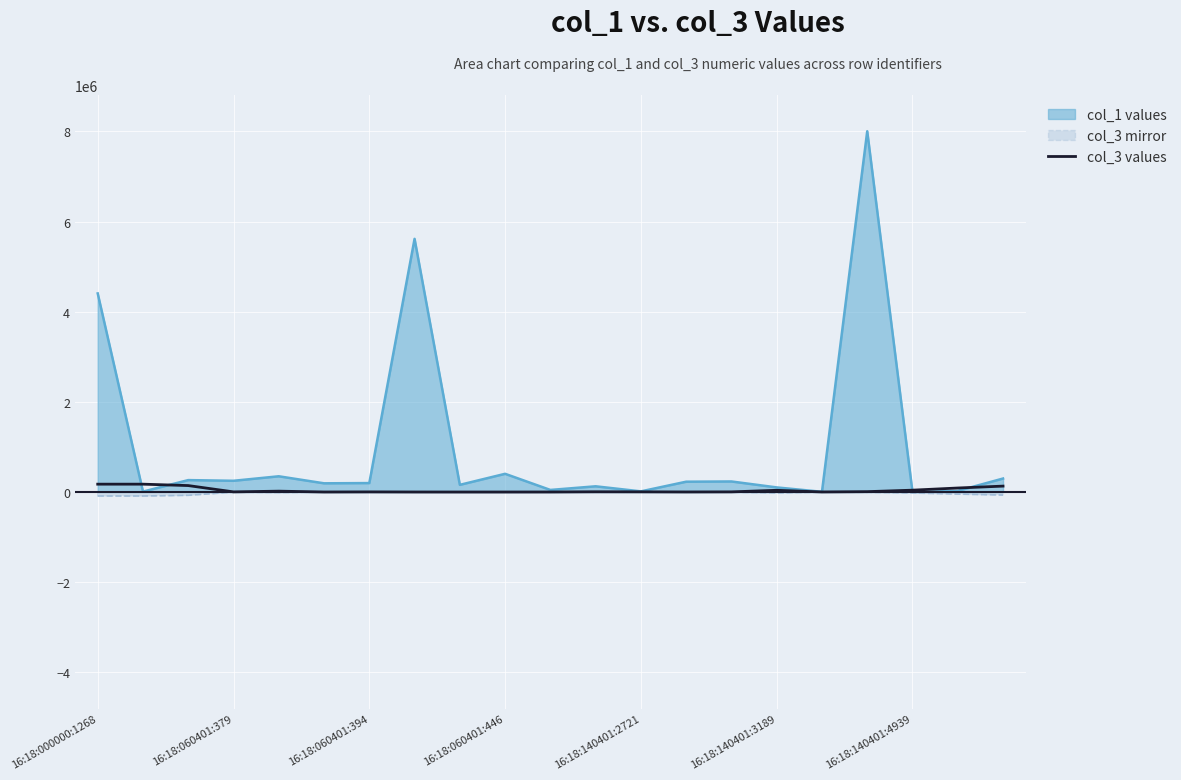

Which series has the largest total across all categories?

col_1 values